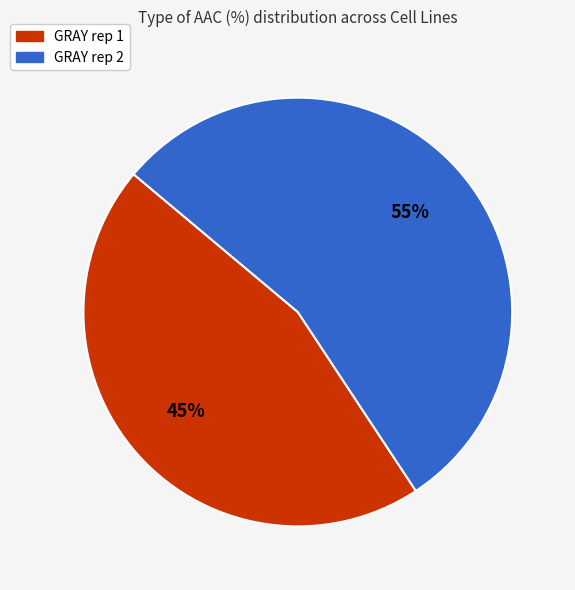

How many segments does this pie chart have?

2